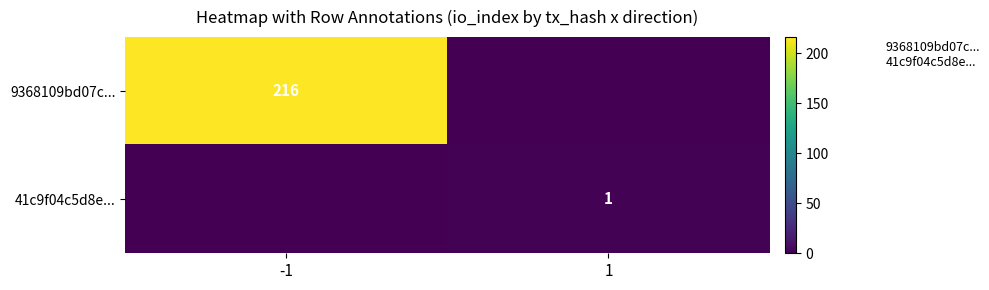

Rank the series by their average value, from highest to lowest.

9368109bd07c..., 41c9f04c5d8e...